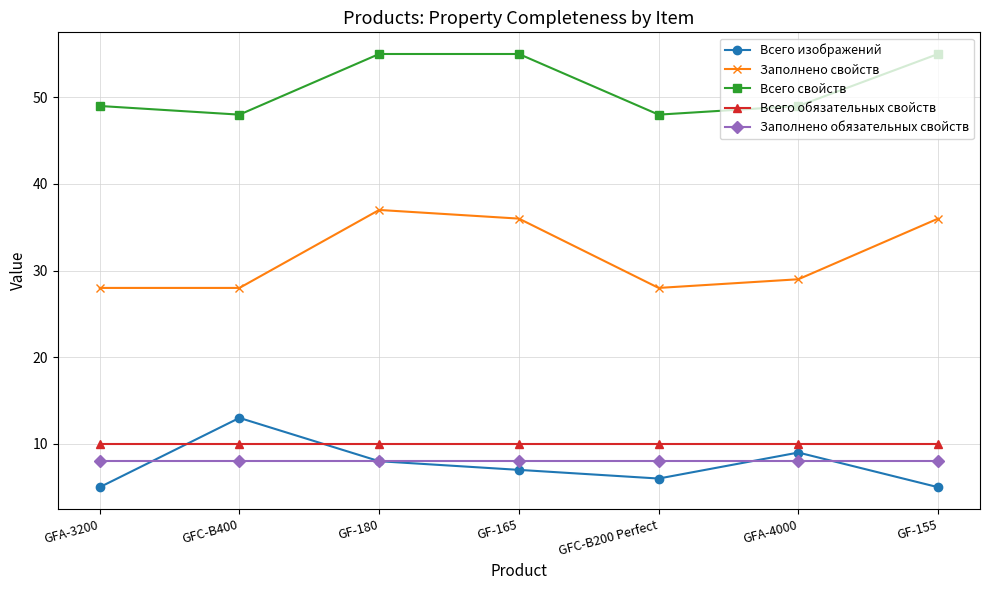

True or false: Заполнено обязательных свойств and Всего свойств cross at least once.

False